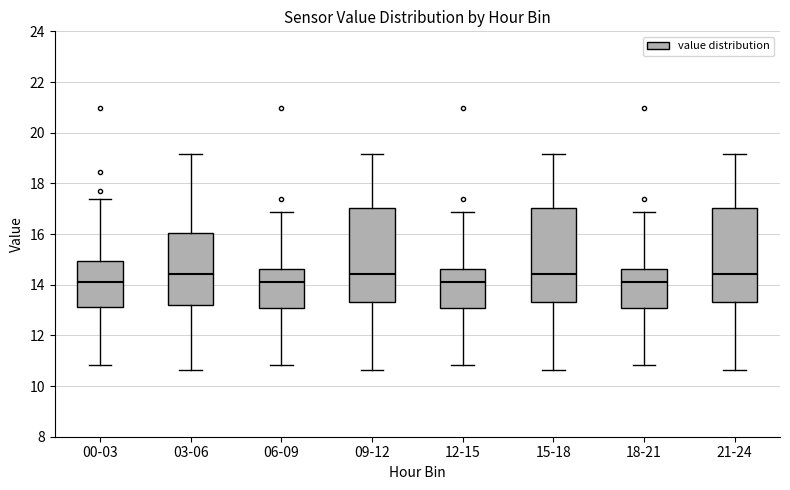

Reading left to right, read every box against the y-axis: the position of its median line, the range the box covers, and the ends of its whiskers. The values are not printed on the chart, so give them approximately, as read against the axis.

00-03: median 14.2, box 13.2 to 15.0, whiskers 10.8 to 17.4
03-06: median 14.4, box 13.2 to 16.0, whiskers 10.6 to 19.2
06-09: median 14.2, box 13.0 to 14.6, whiskers 10.8 to 16.8
09-12: median 14.4, box 13.4 to 17.0, whiskers 10.6 to 19.2
12-15: median 14.2, box 13.0 to 14.6, whiskers 10.8 to 16.8
15-18: median 14.4, box 13.4 to 17.0, whiskers 10.6 to 19.2
18-21: median 14.2, box 13.0 to 14.6, whiskers 10.8 to 16.8
21-24: median 14.4, box 13.4 to 17.0, whiskers 10.6 to 19.2